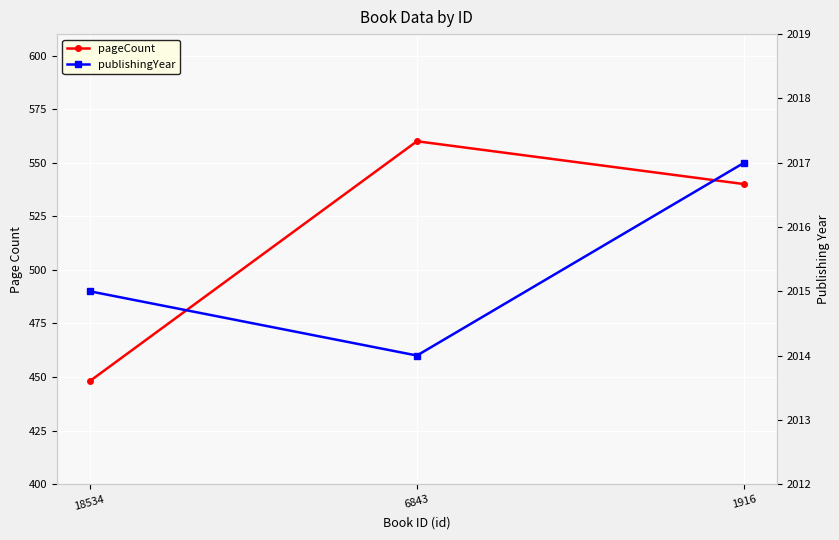

Which series has the widest spread of values?

pageCount